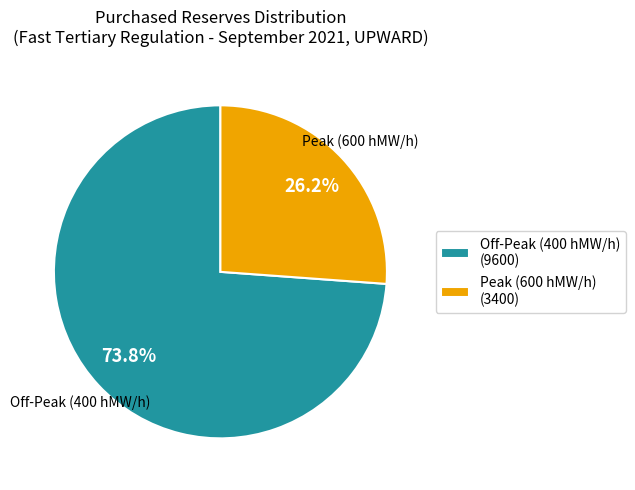

To the nearest percent, what is the difference between the largest and smallest slice percentages?

48%